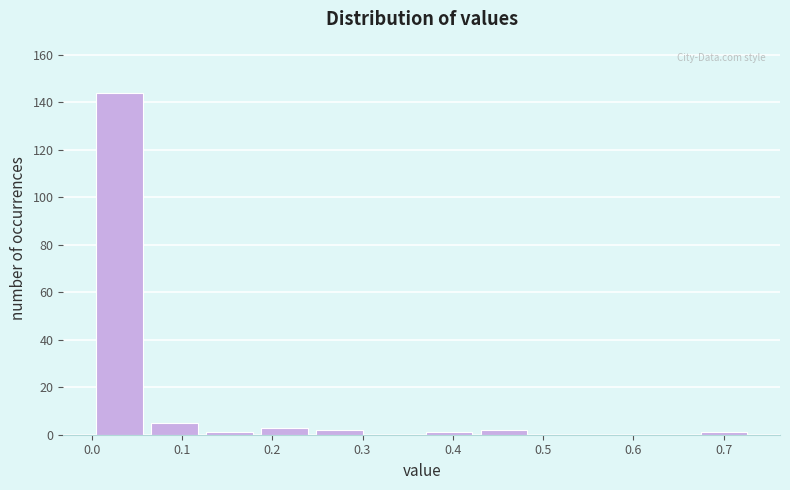

Reading left to right, list every bar in this chart as the range it spans on the x-axis followed by its height. Neither the bar edges nor the heights are printed on the chart, so give them approximately, as read against the axes.

0.00 to 0.06: 144
0.06 to 0.12: 6
0.12 to 0.18: under 2
0.18 to 0.24: 4
0.24 to 0.30: 2
0.30 to 0.37: 0
0.37 to 0.43: under 2
0.43 to 0.49: 2
0.49 to 0.55: 0
0.55 to 0.61: 0
0.61 to 0.67: 0
0.67 to 0.73: under 2